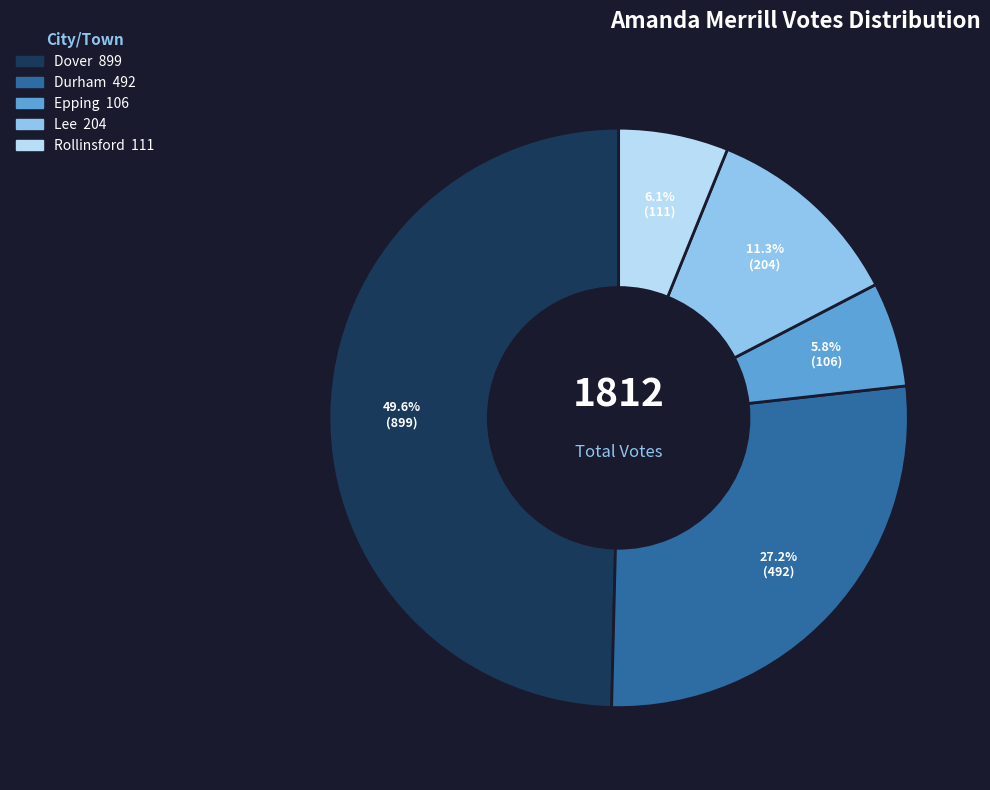

What percentage is the Rollinsford slice, to the nearest percent?

6%